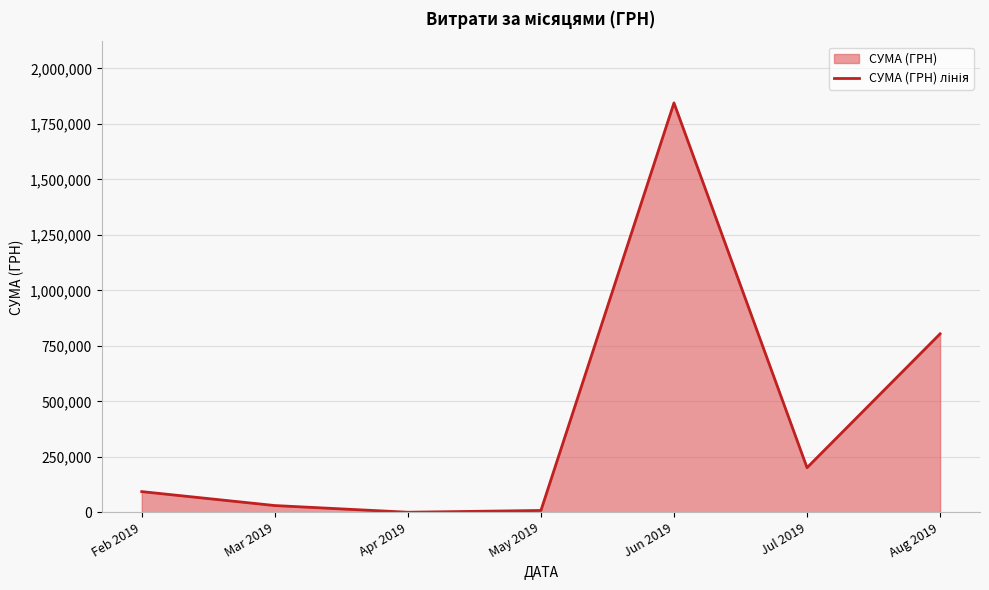

List the labels in order of value, largest first.

Jun 2019, Aug 2019, Jul 2019, Feb 2019, Mar 2019, May 2019, Apr 2019